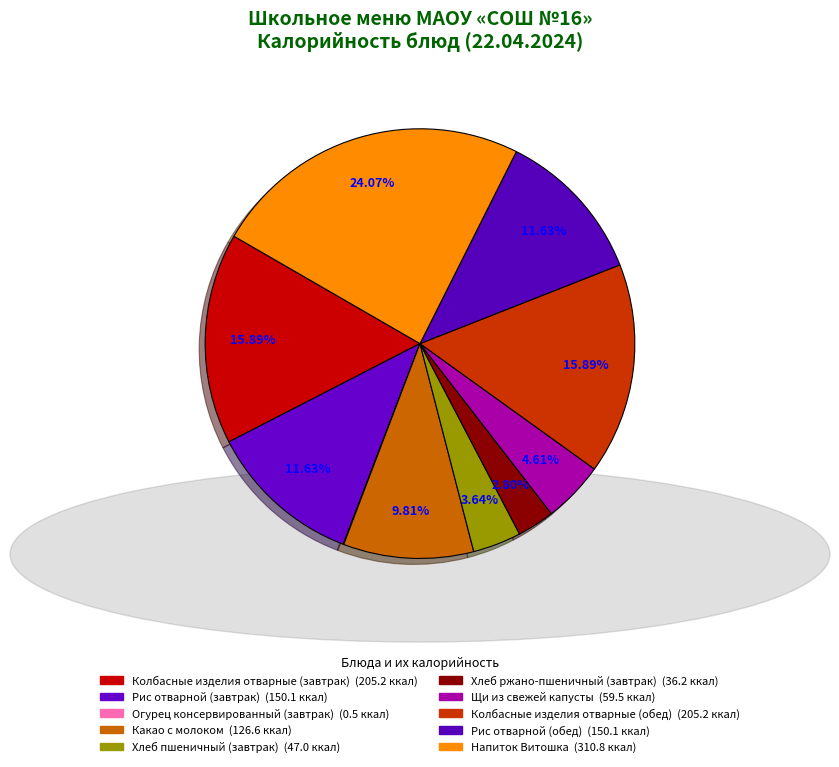

To the nearest percent, what is the difference between the largest and smallest slice percentages?

24%